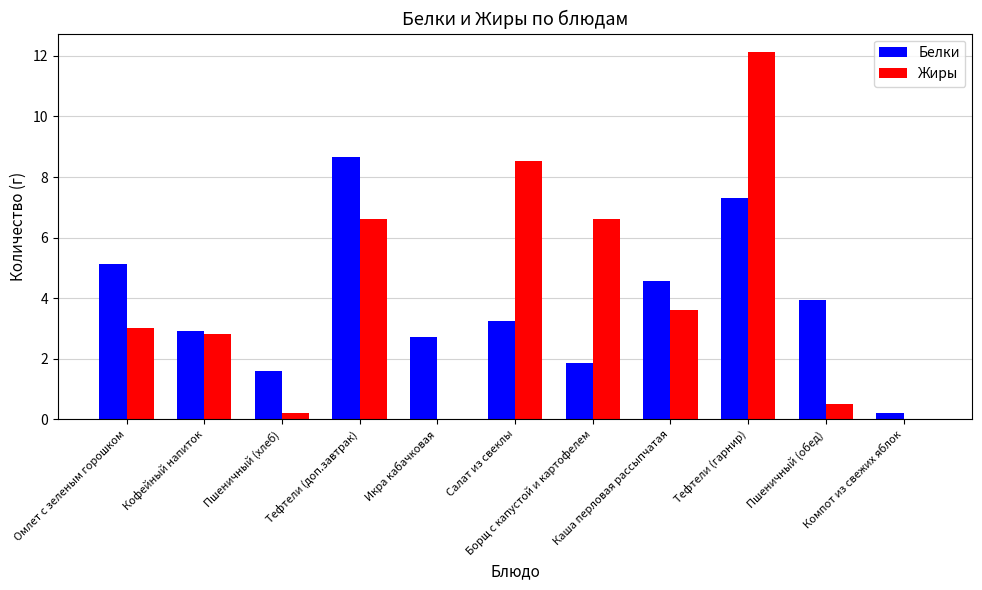

The value of Жиры at Икра кабачковая is 0.0. True or false?

True